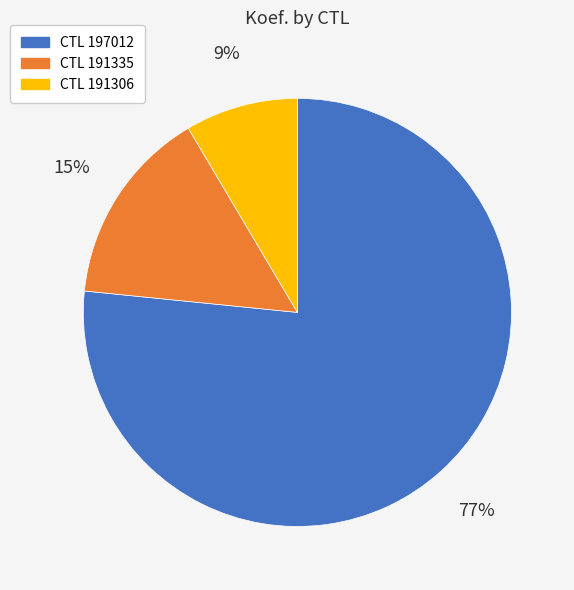

To the nearest percent, what is the average slice percentage?

33%